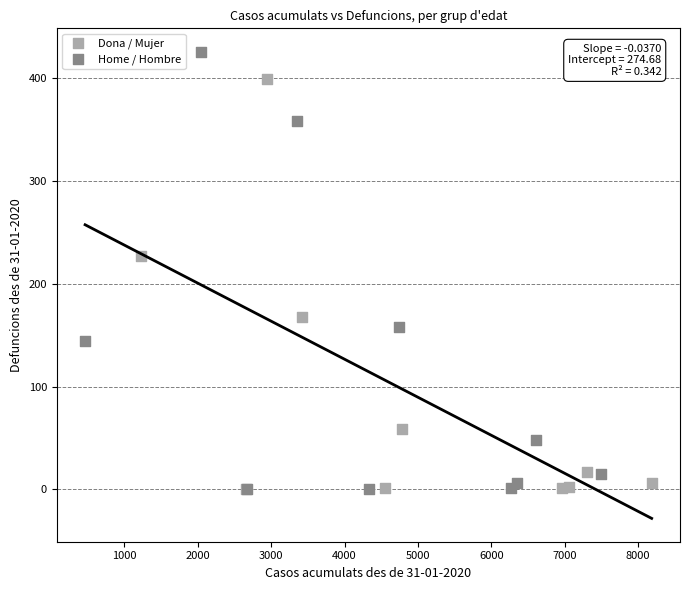

Which series contains the highest Y value?

Home / Hombre